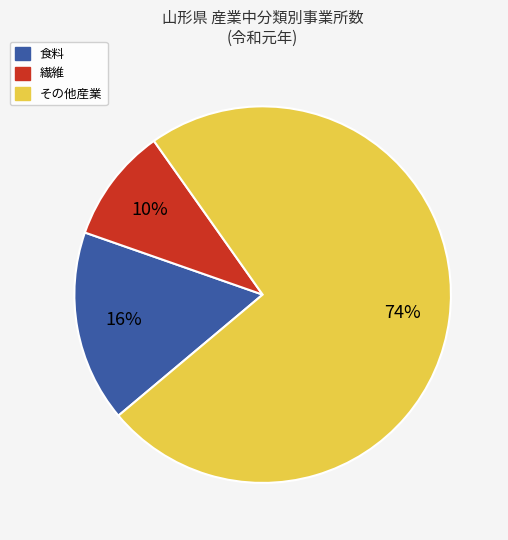

To the nearest percent, what is the difference between the largest and smallest slice percentages?

64%